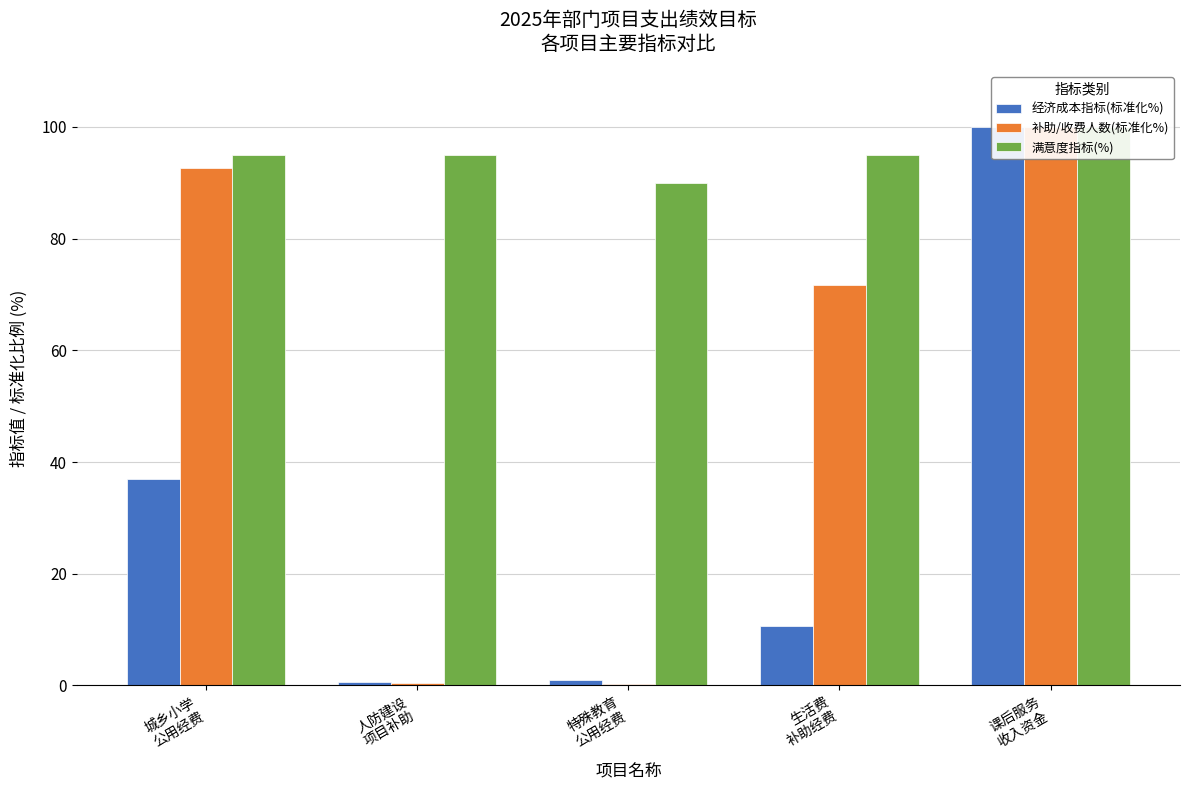

What is the value of the 满意度指标(%) bar at the 1st from the left?

95.0